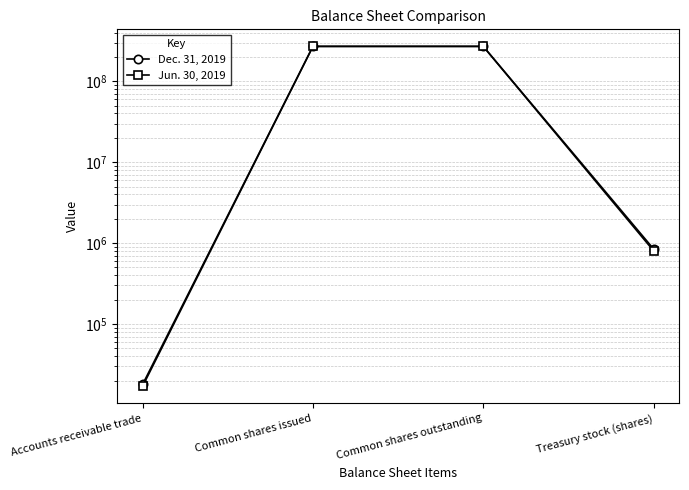

What is the label of the 4th point from the right?

Accounts receivable trade